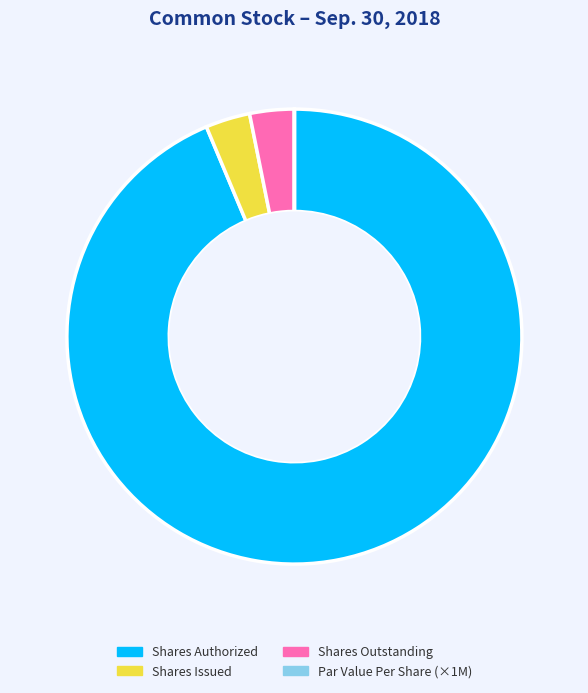

Which slice represents more than half of the pie?

Shares Authorized